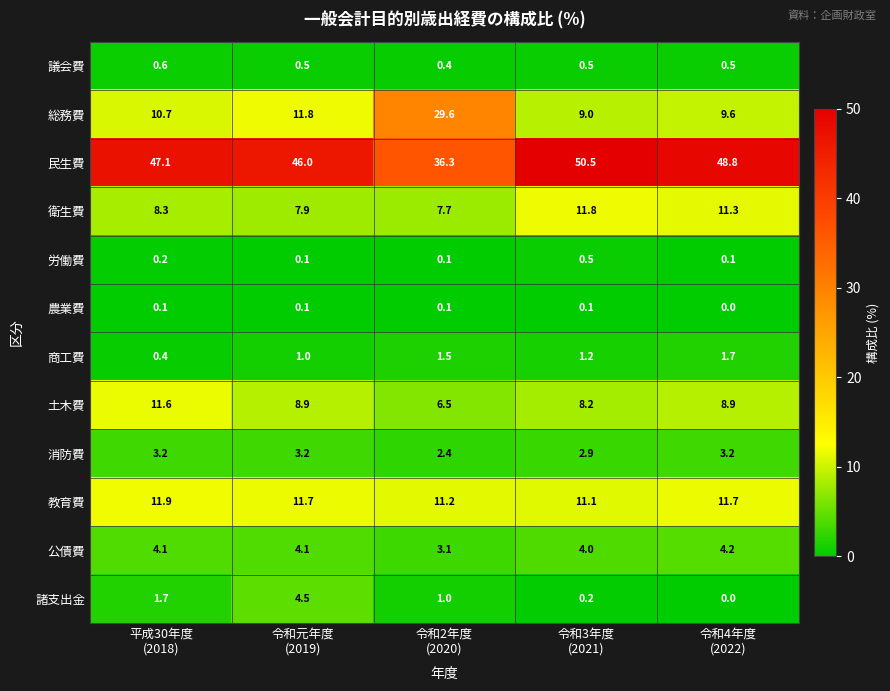

Which series has the largest total across all categories?

民生費